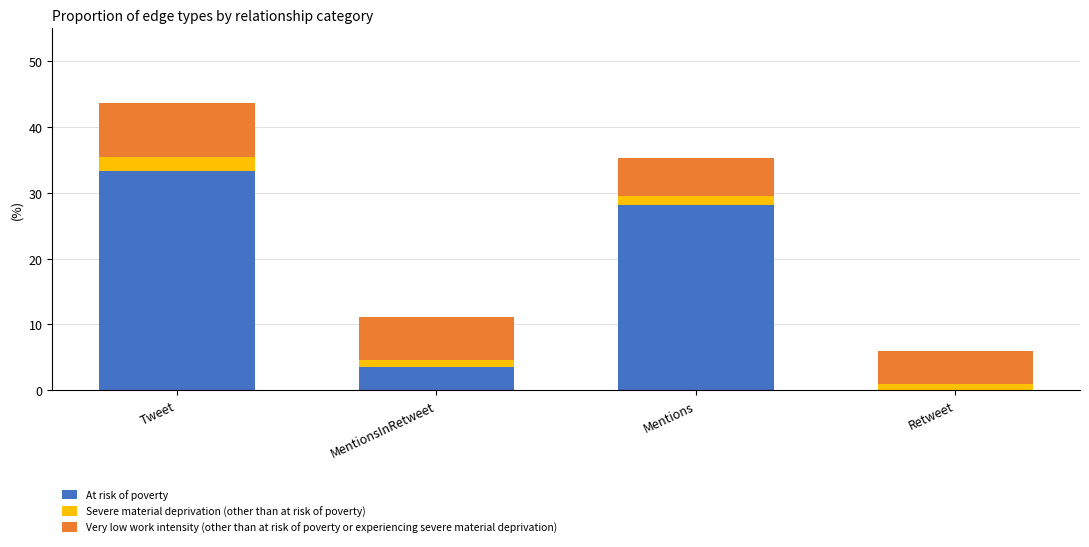

What is the difference between the At risk of poverty values at Retweet and Tweet?

33.3